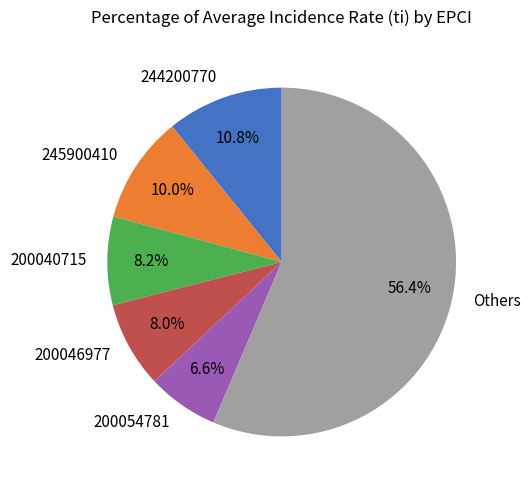

Does any single category account for the majority?

Yes